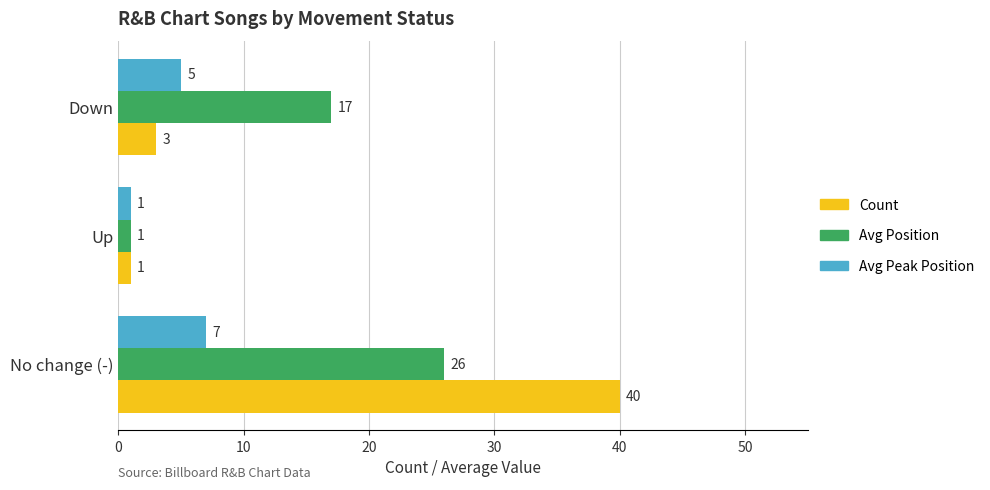

Count the number of categories in the chart.

3